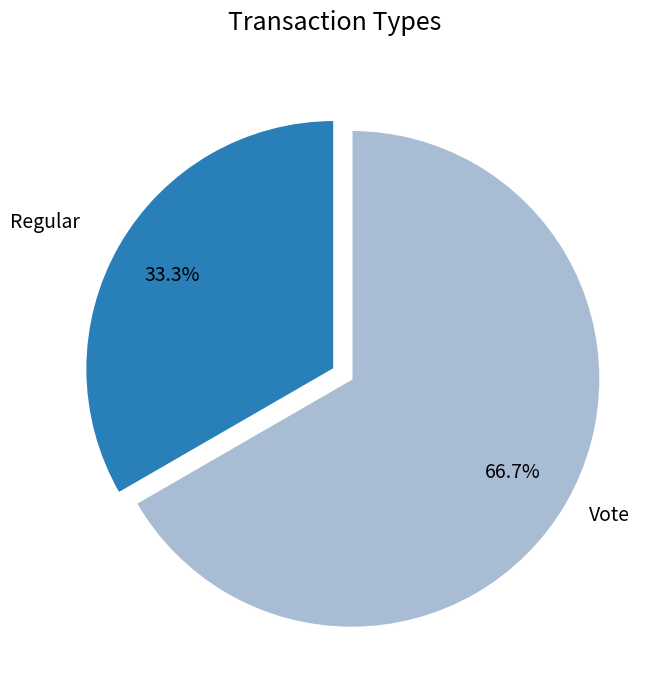

Is there any slice that represents more than half of the pie?

Yes